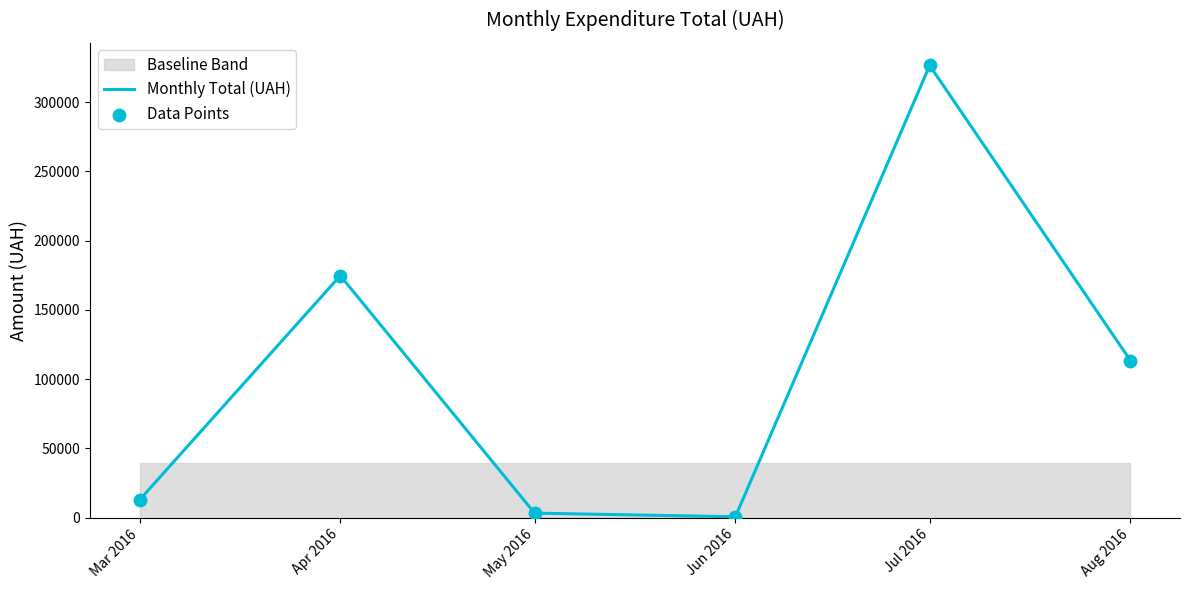

At how many categories does at least one series exceed 112510?

3